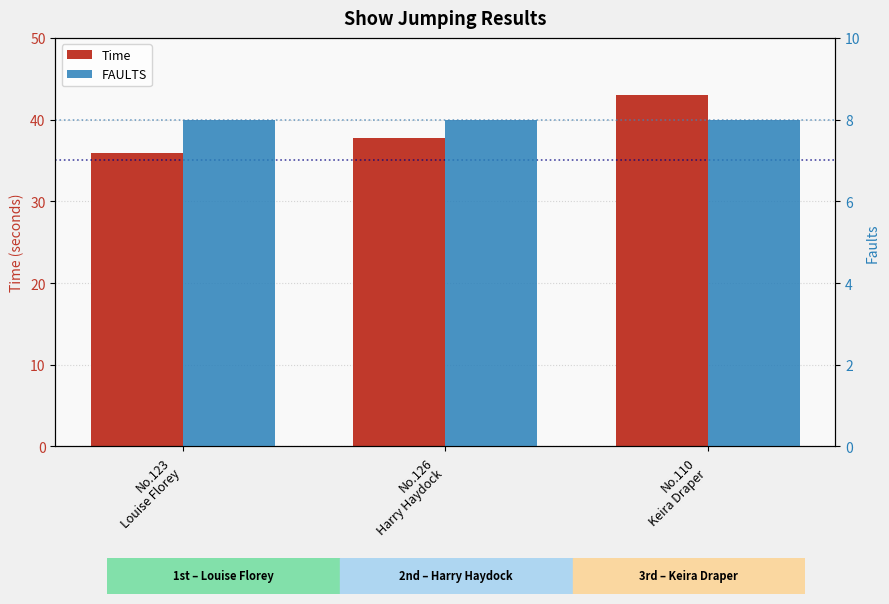

Reading left to right, list all the values displayed in this chart.

Time: 35.9	37.7	43.0
FAULTS: 8.0	8.0	8.0